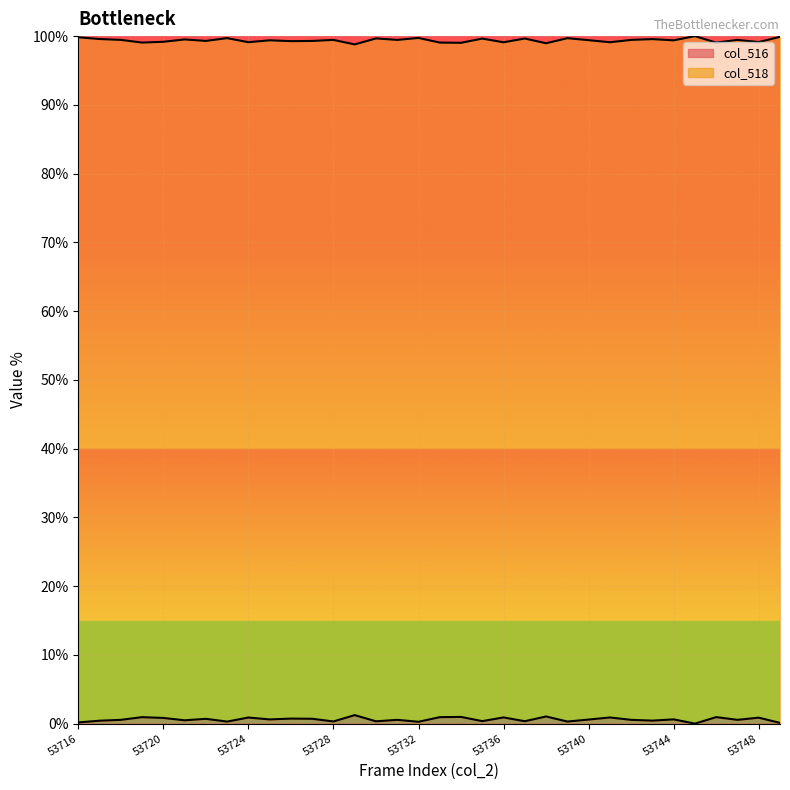

What is the value of the col_518 point at the 4th from the left?

99.1